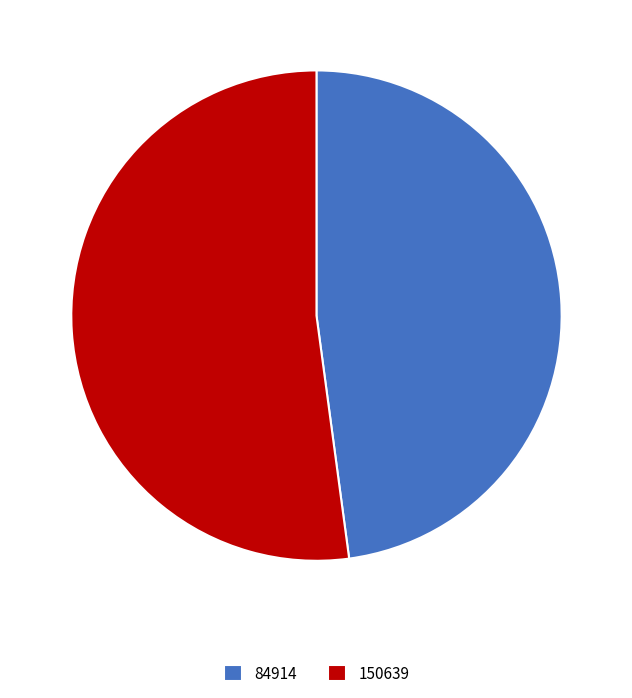

Rank the categories by value from lowest to highest.

84914, 150639